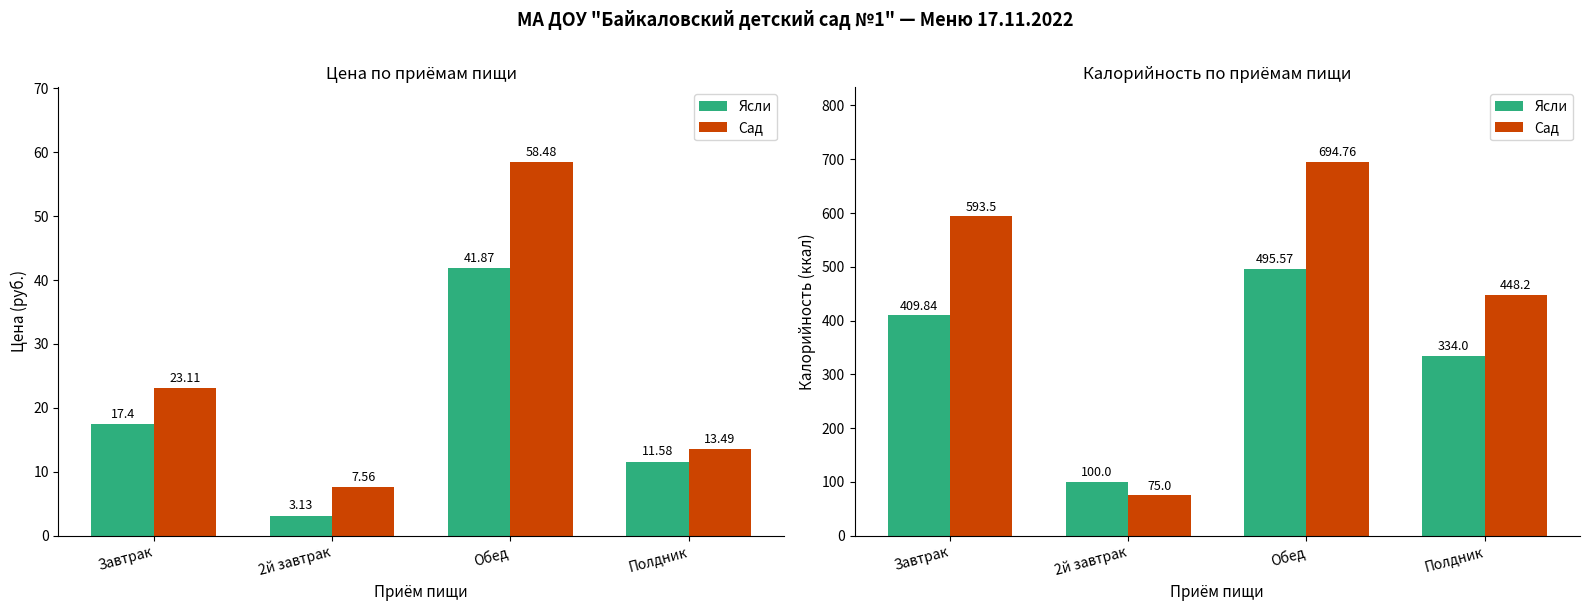

What is the greatest value displayed?

694.8